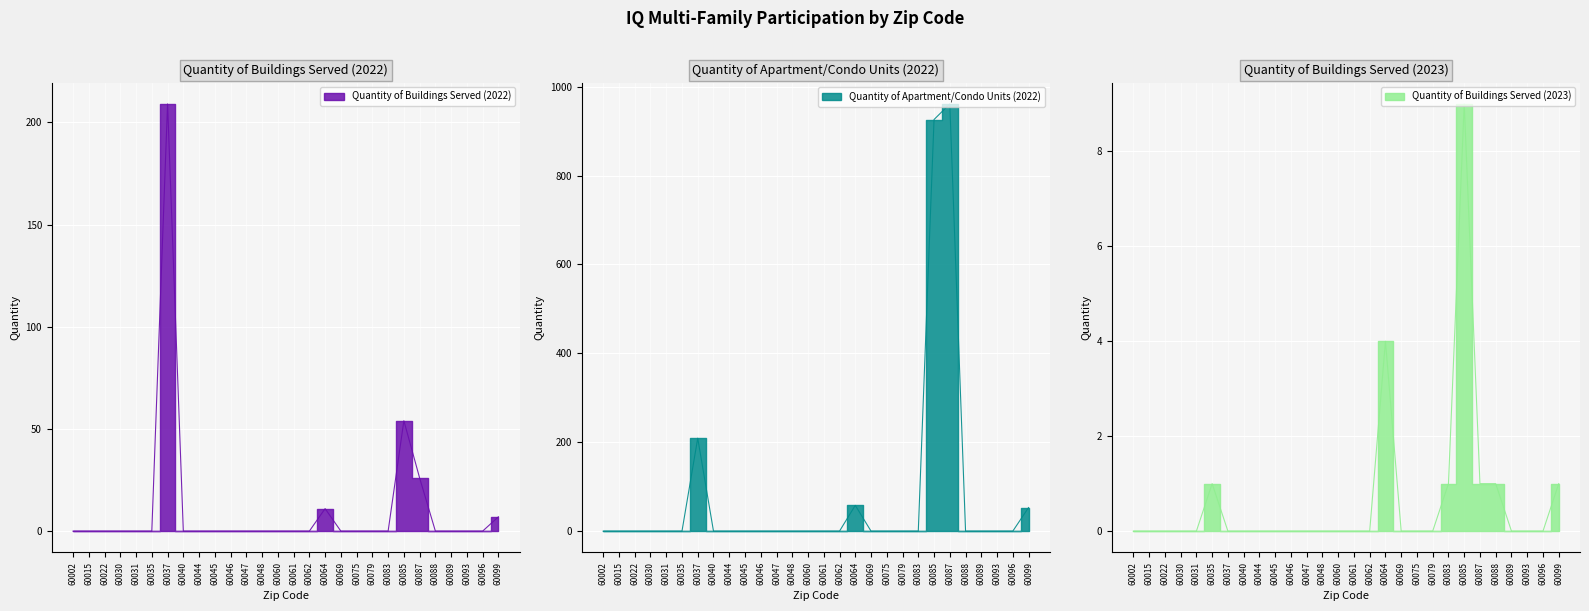

What are all the series names shown in the legend?

Quantity of Buildings Served (2022), Quantity of Apartment/Condo Units (2022), Quantity of Buildings Served (2023)